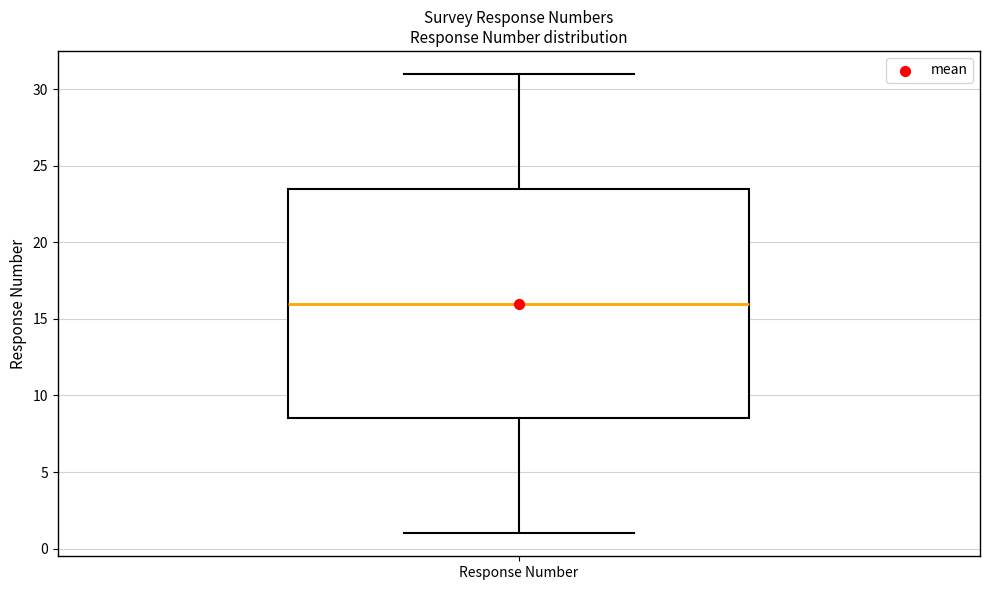

Read this box plot against the y-axis: the position of the median line, the range covered by the box, and the ends of both whiskers. The values are not printed on the chart, so give them approximately, as read against the axis.

median 16.0, box 8.5 to 23.5, whiskers 1.0 to 31.0